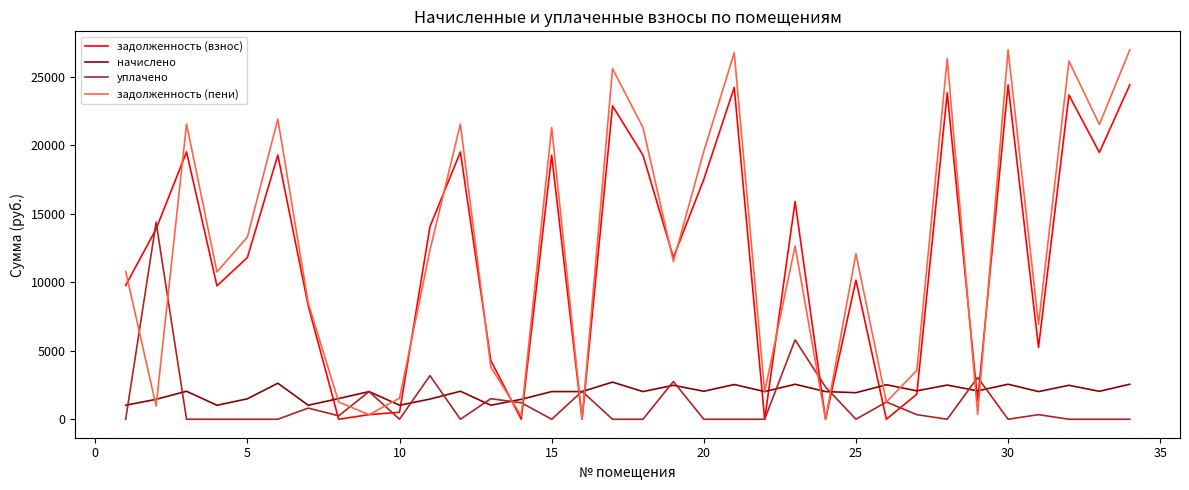

Rank the series by their maximum value, from highest to lowest.

задолженность (пени), задолженность (взнос), уплачено, начислено